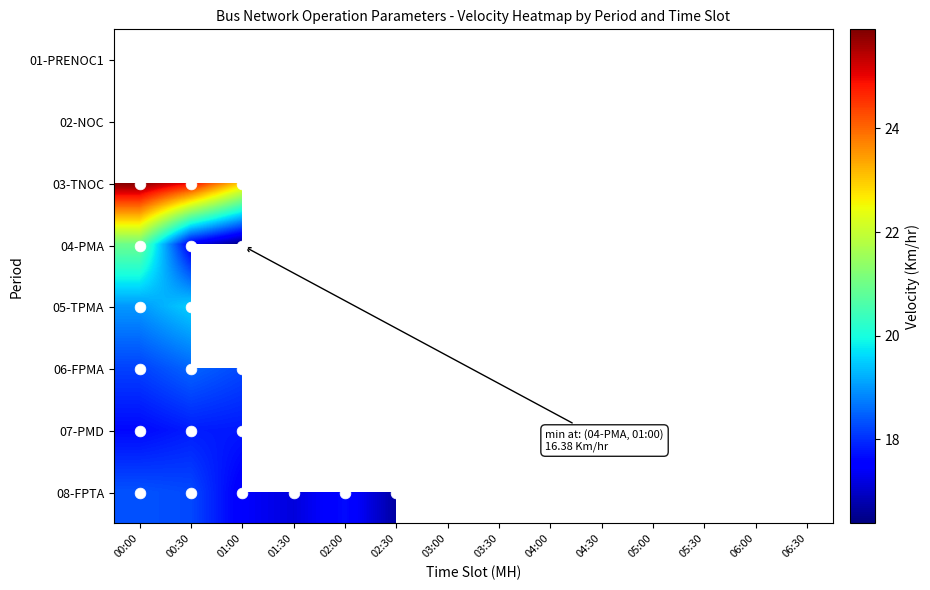

Is it true that 08-FPTA equals 17.2 at 01:30?

True